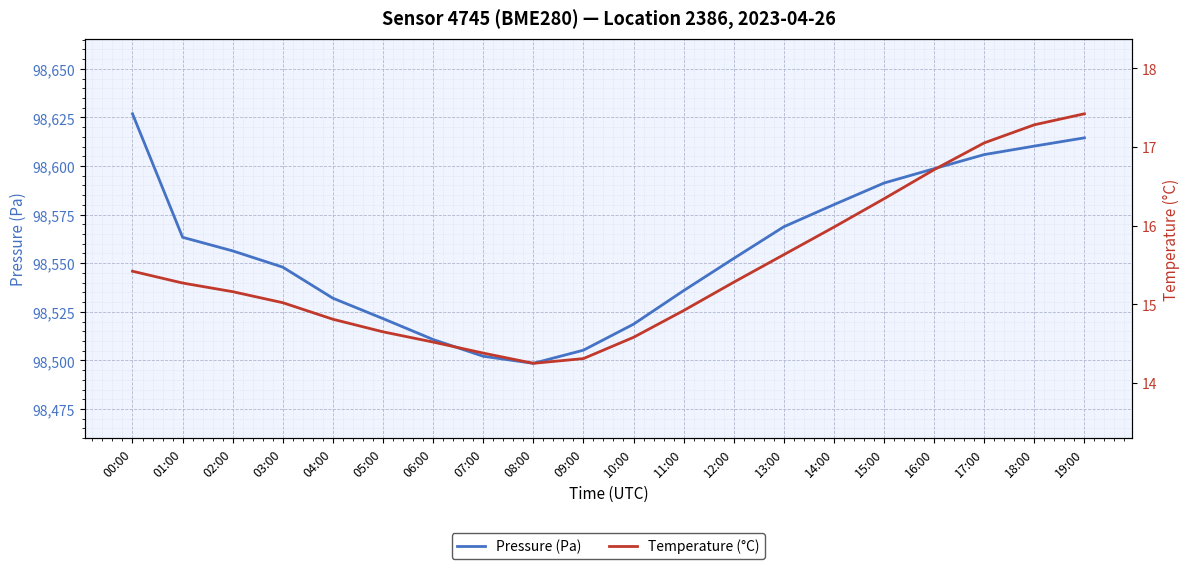

True or false: Temperature (°C) and Pressure (Pa) intersect in this chart.

False